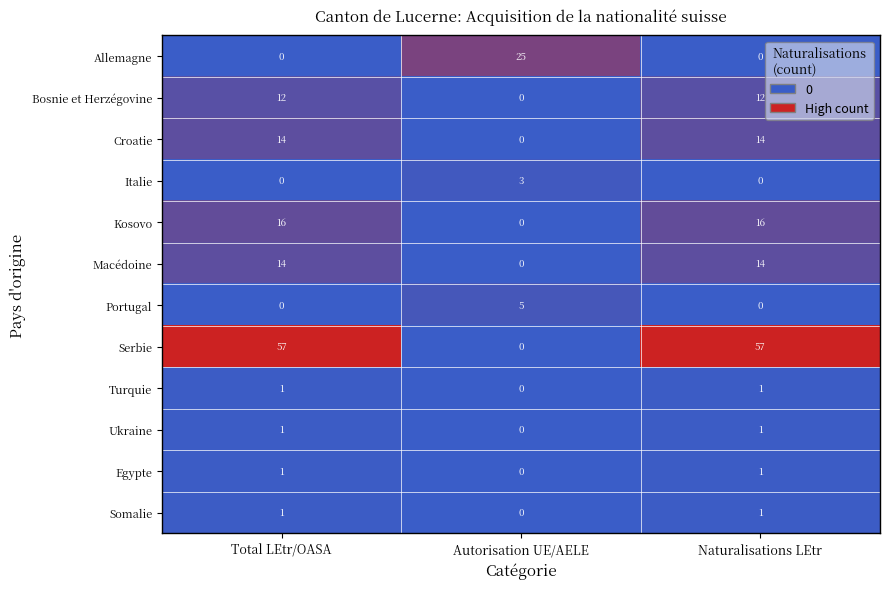

Count the number of categories in the chart.

3